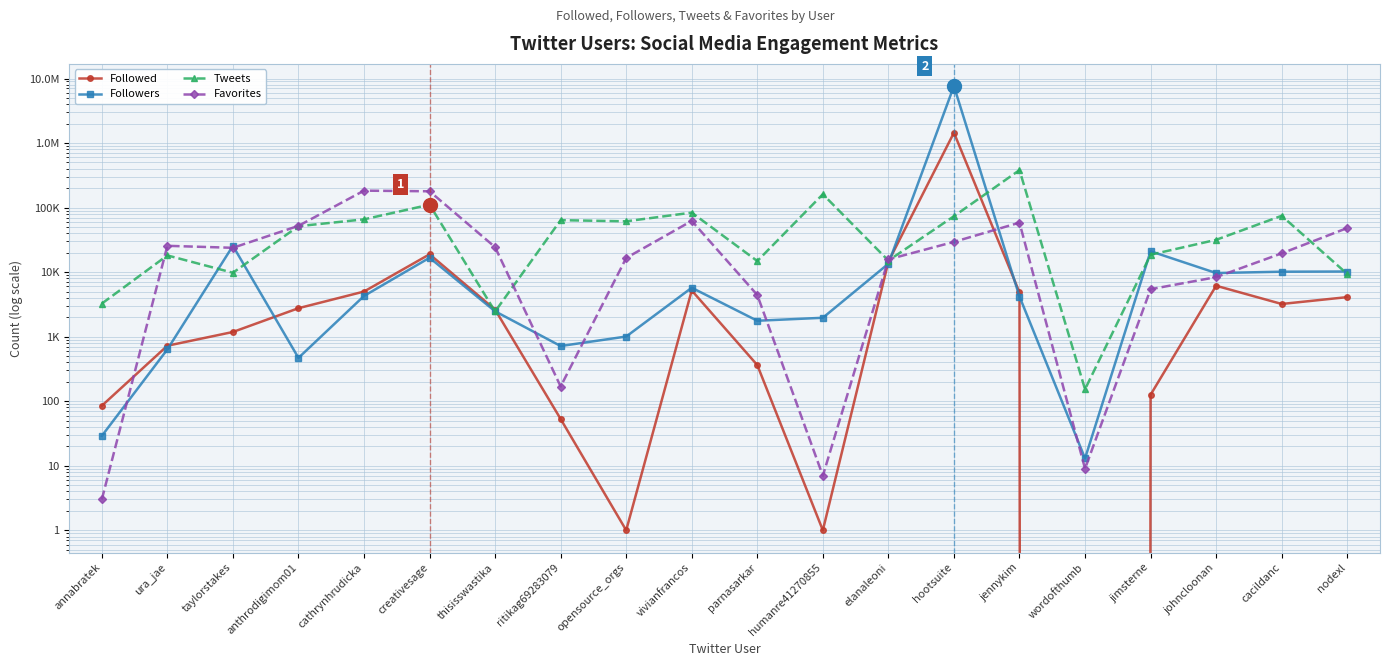

What is the sum of the Favorites values at opensource_orgs and nodexl?

64769